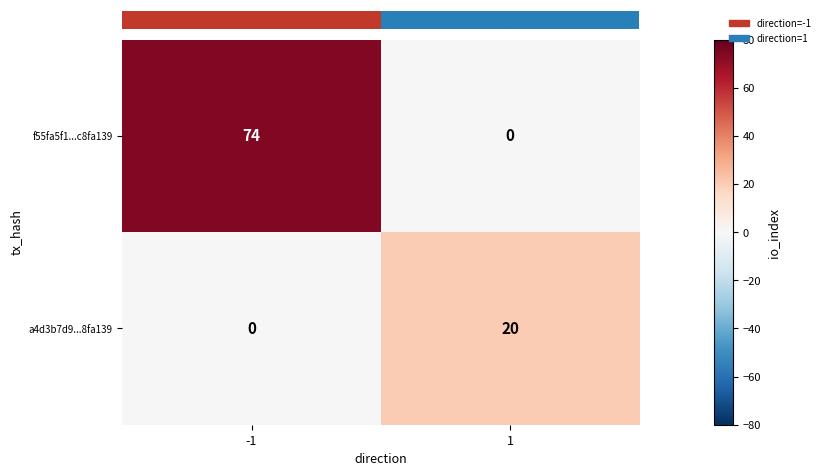

What is the average value of the f55fa5f1...c8fa139 series?

37